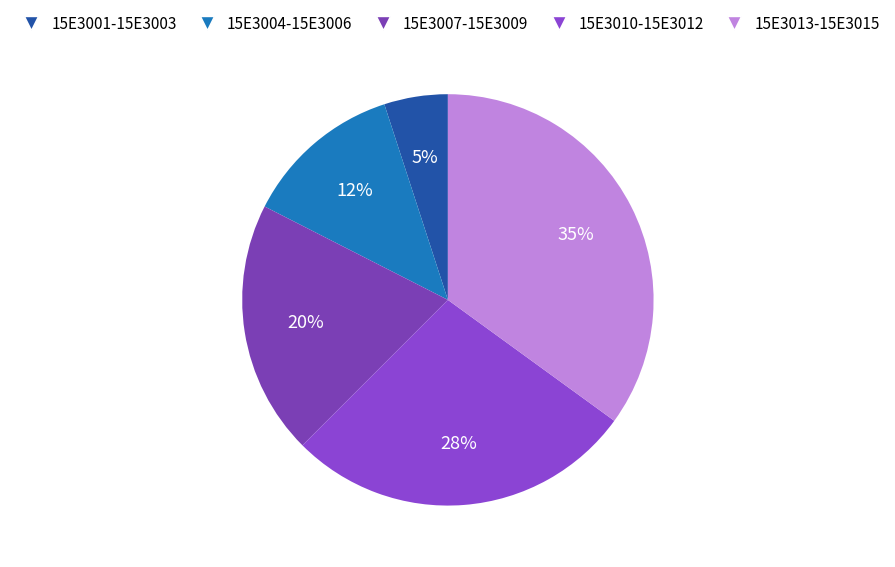

Which slice is the smallest?

15E3001-15E3003